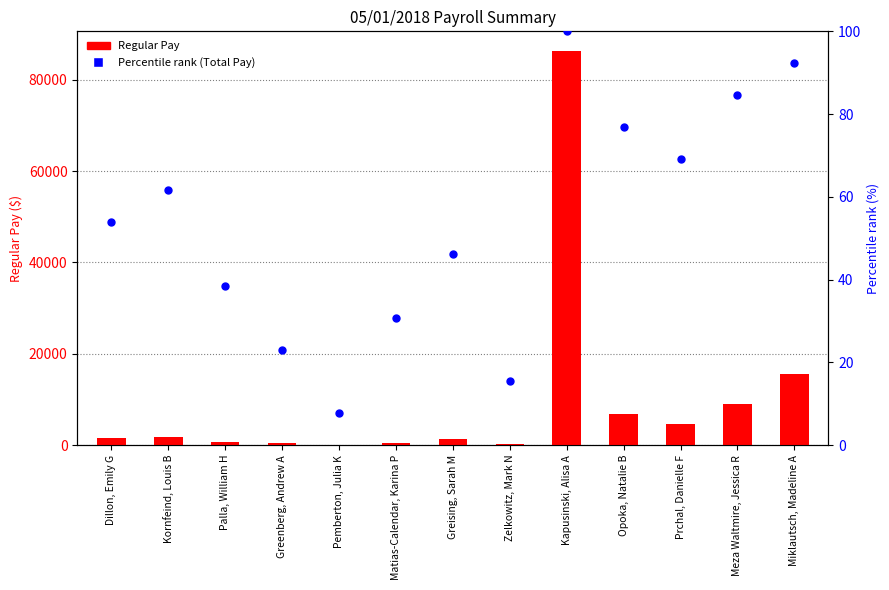

At how many categories does at least one series exceed 75762?

1